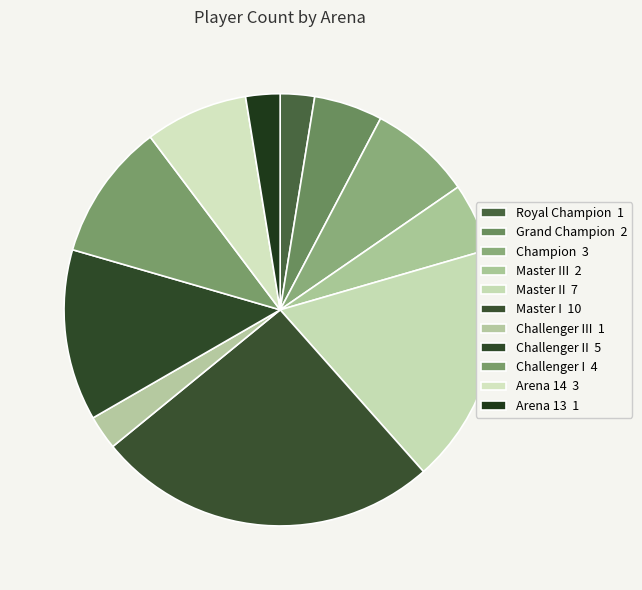

Count the number of slices in the pie.

11